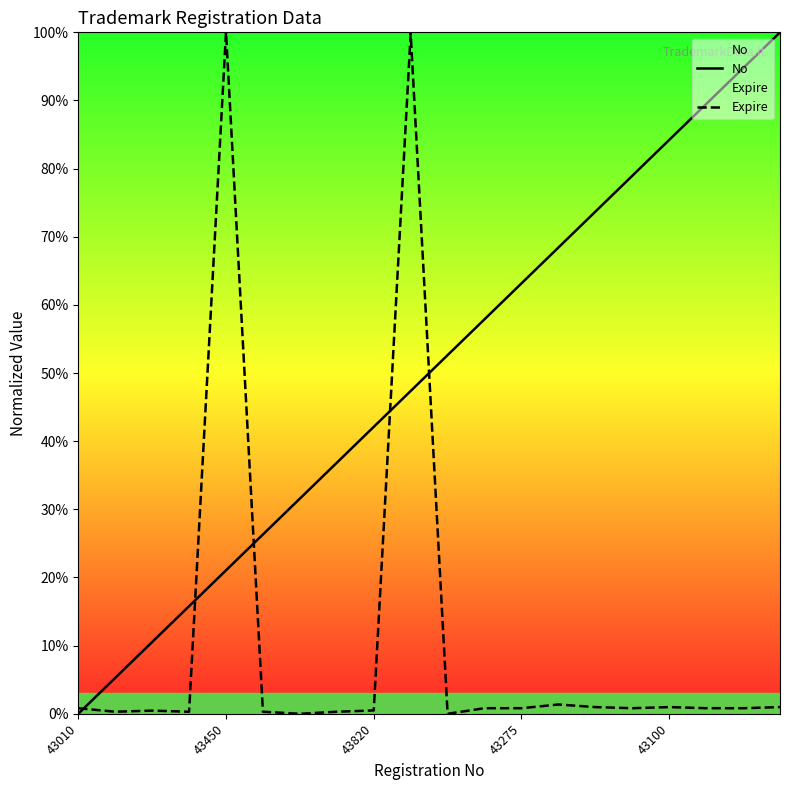

The No series shows 131.0 at 43100. True or false?

False